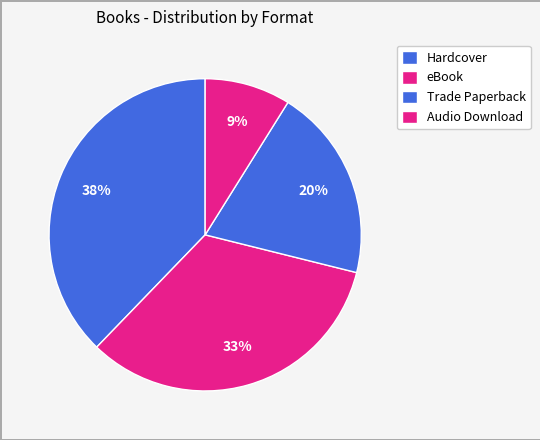

What percentage is the eBook slice, to the nearest percent?

33%